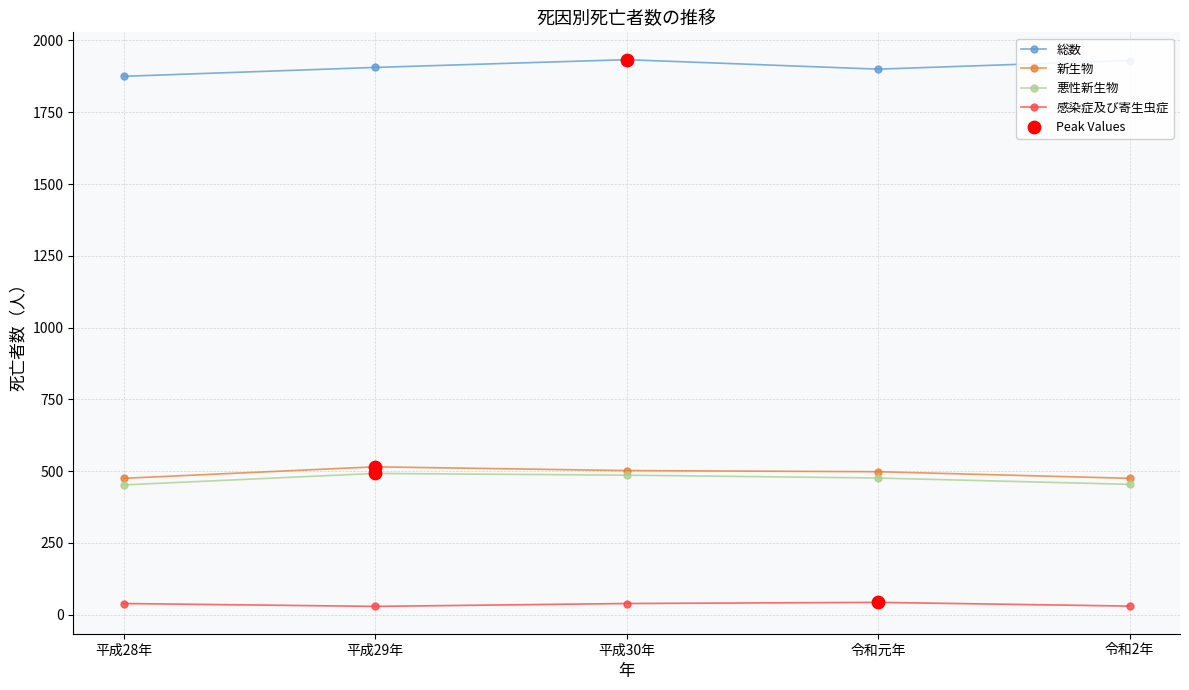

True or false: 総数 and 悪性新生物 intersect in this chart.

False